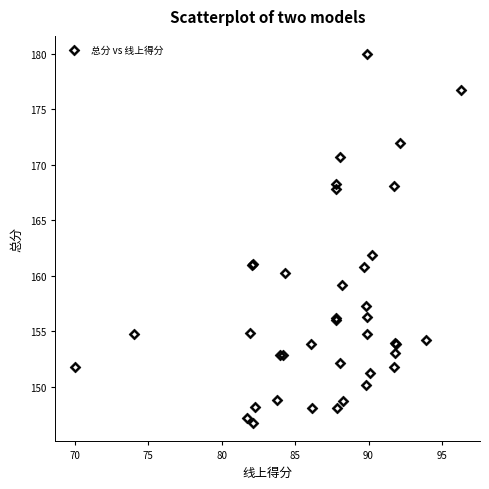

What Y value in the scatter plot is closest to 163?

161.9